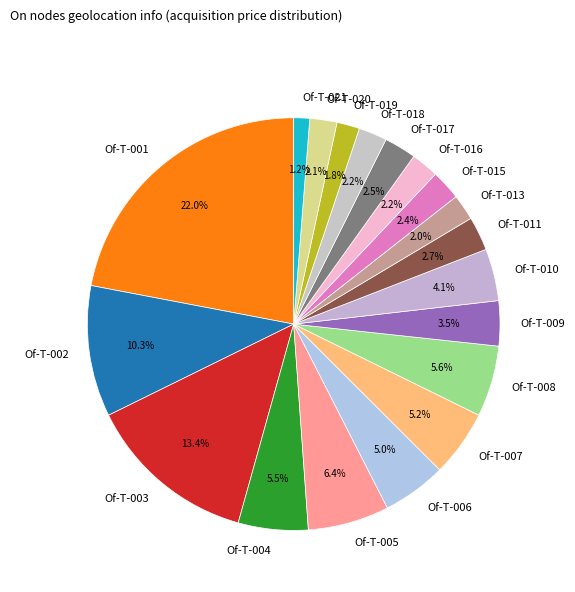

Approximately how many times larger is the value at Of-T-020 compared to Of-T-003?

0.2